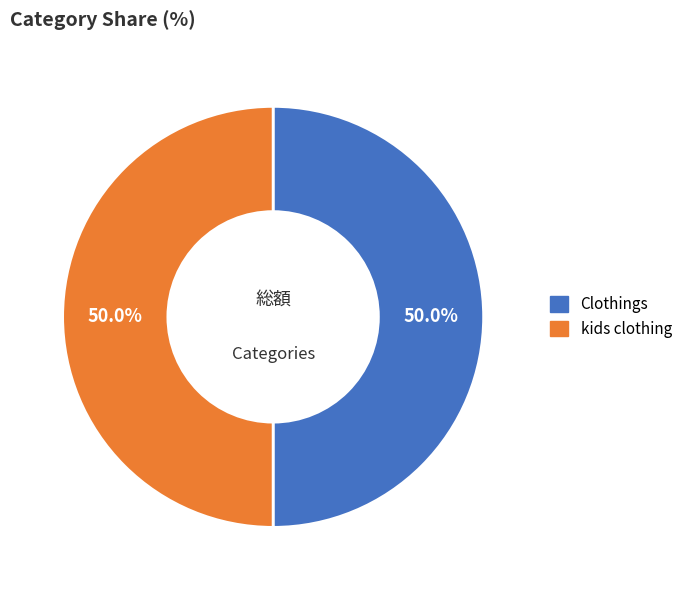

To the nearest percent, what is the combined percentage of kids clothing and Clothings?

100%